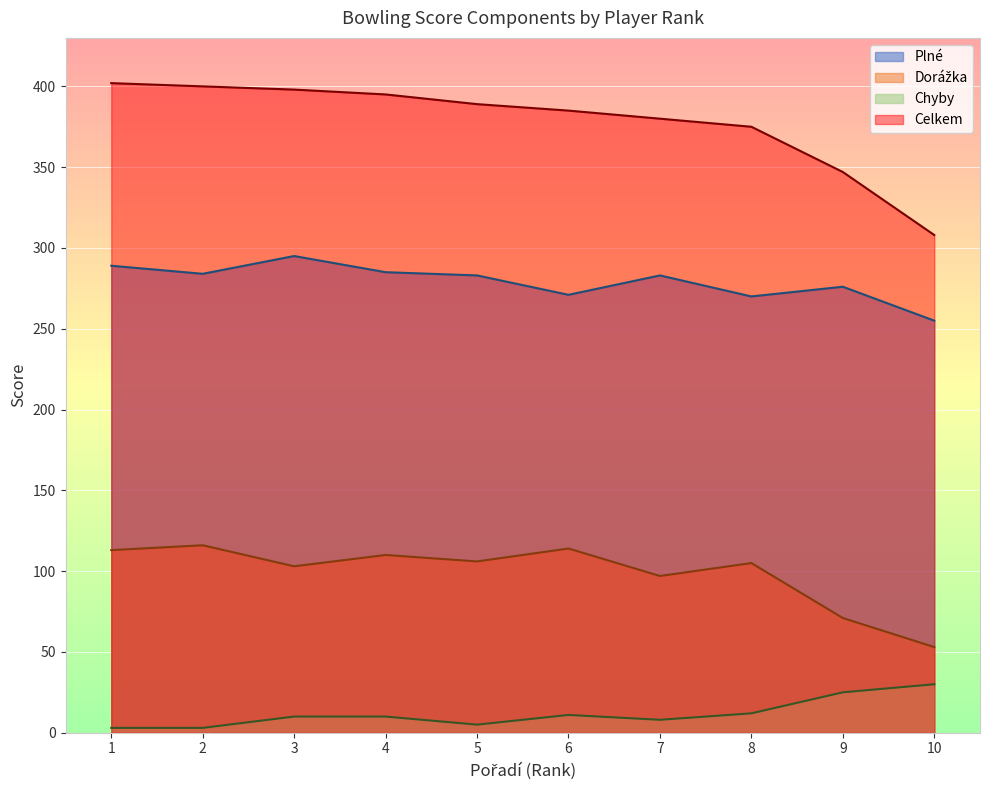

What is the smallest value displayed?

3